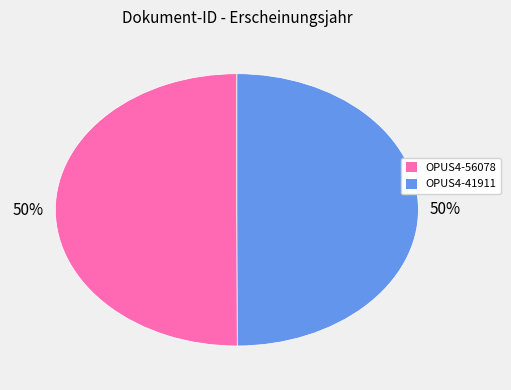

Approximately how many times larger is the value at OPUS4-56078 compared to OPUS4-41911?

1.0